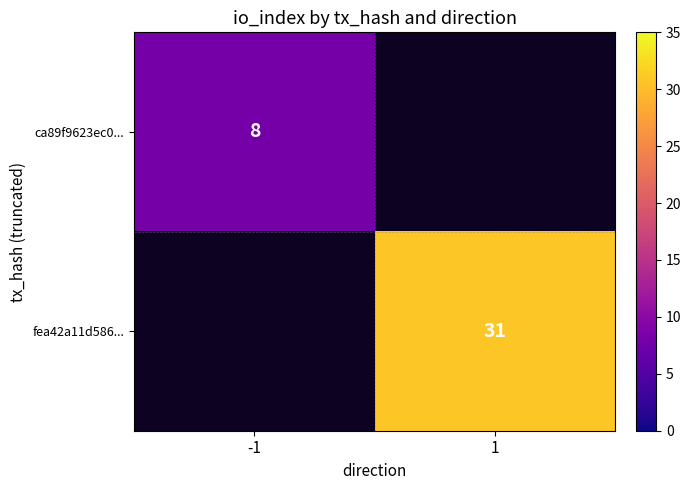

The fea42a11d586... series shows 55 at 1. True or false?

False